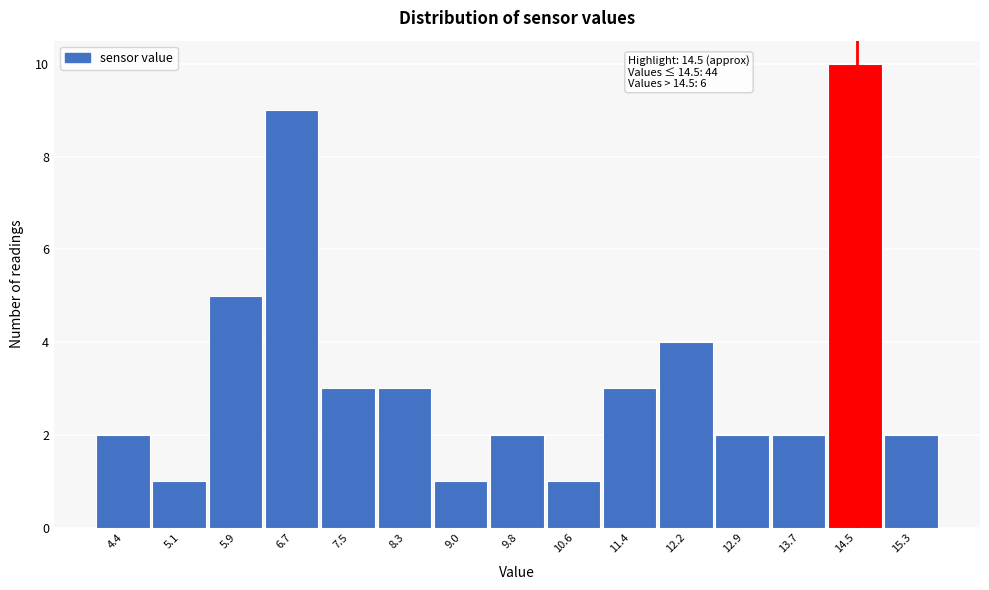

Over which range of the x-axis is the bar tallest?

14.1 to 14.9